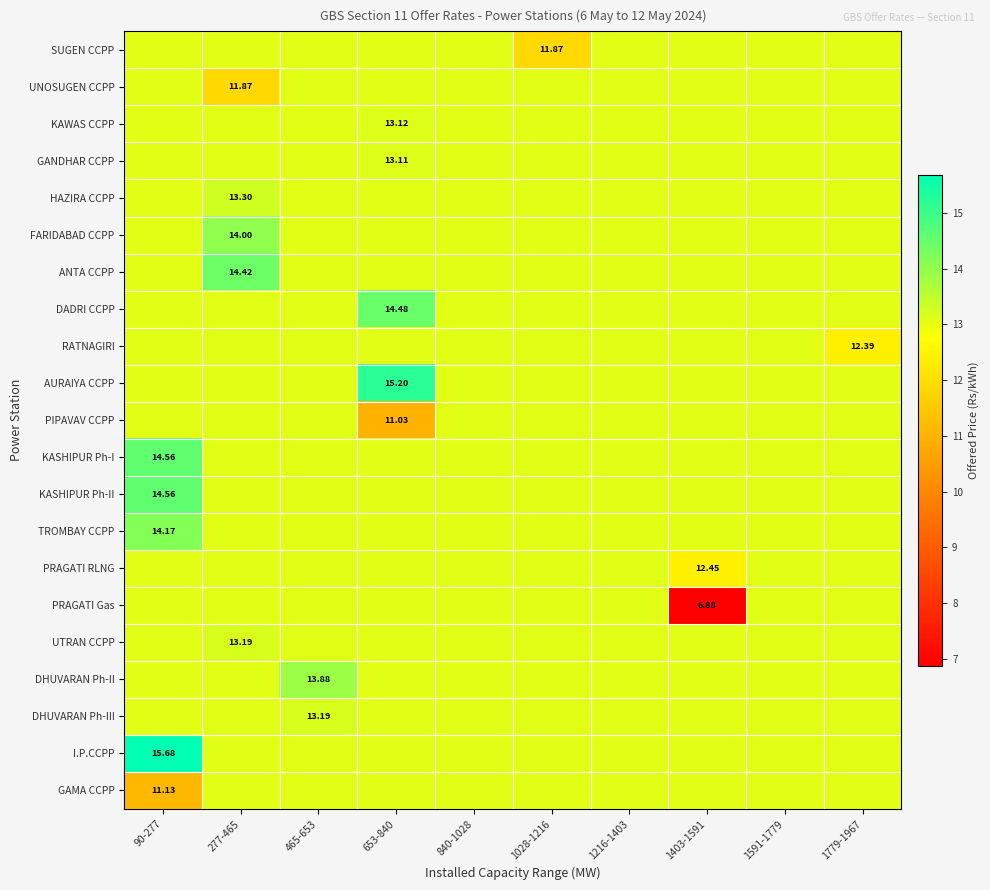

Which series has the largest range (max minus min)?

PRAGATI Gas